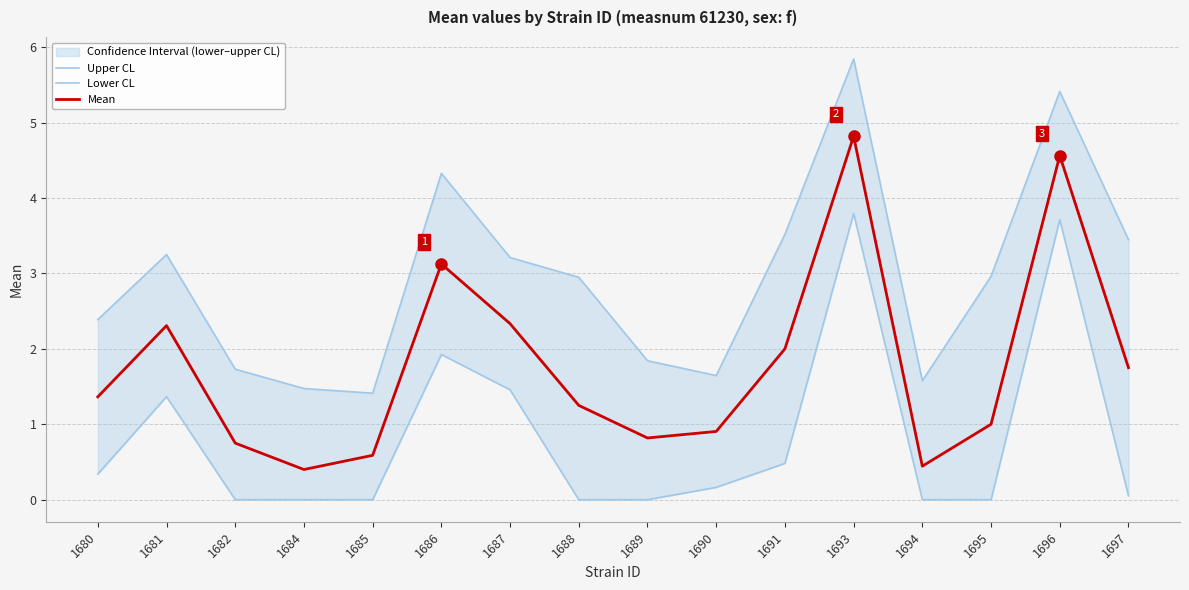

How many values in Lower CL are above zero?

9